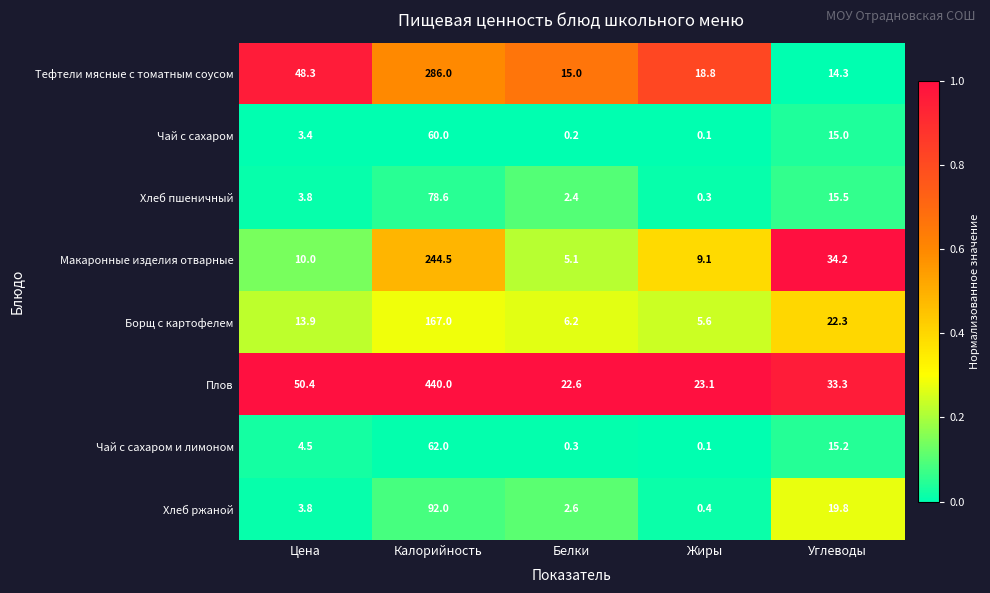

Read the Хлеб ржаной value at Цена.

3.8